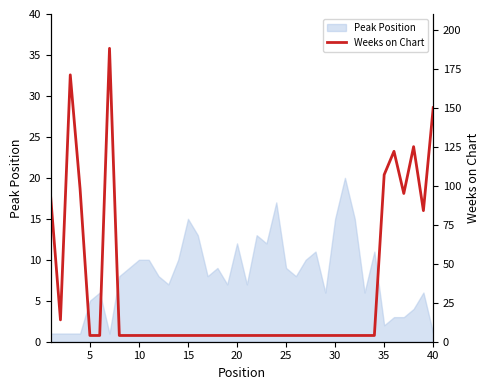

Is it true that Peak Position equals 9 at 25?

True